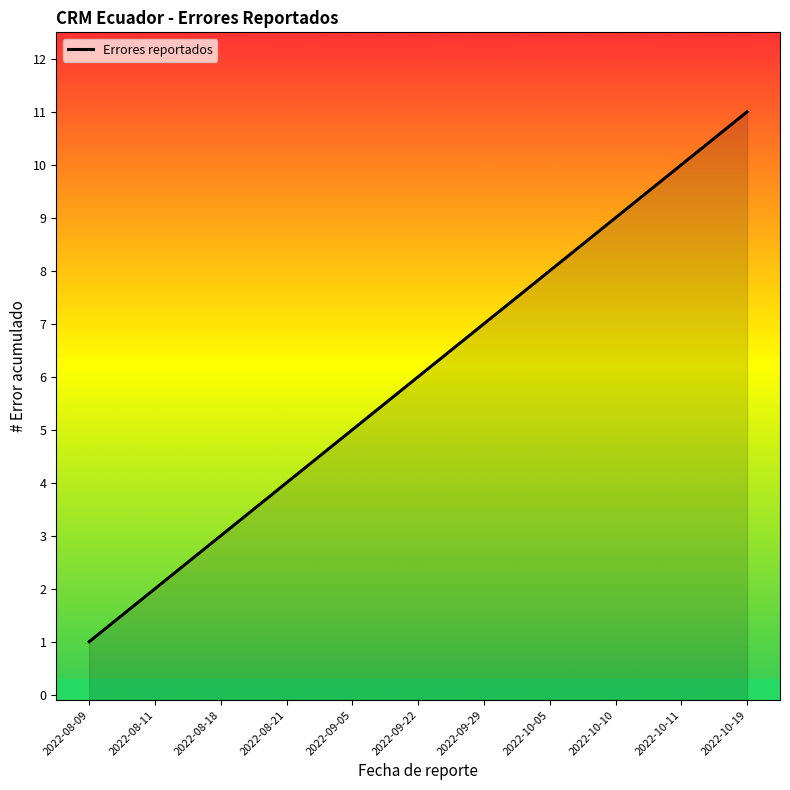

What is the label of the 4th point from the right?

2022-10-05